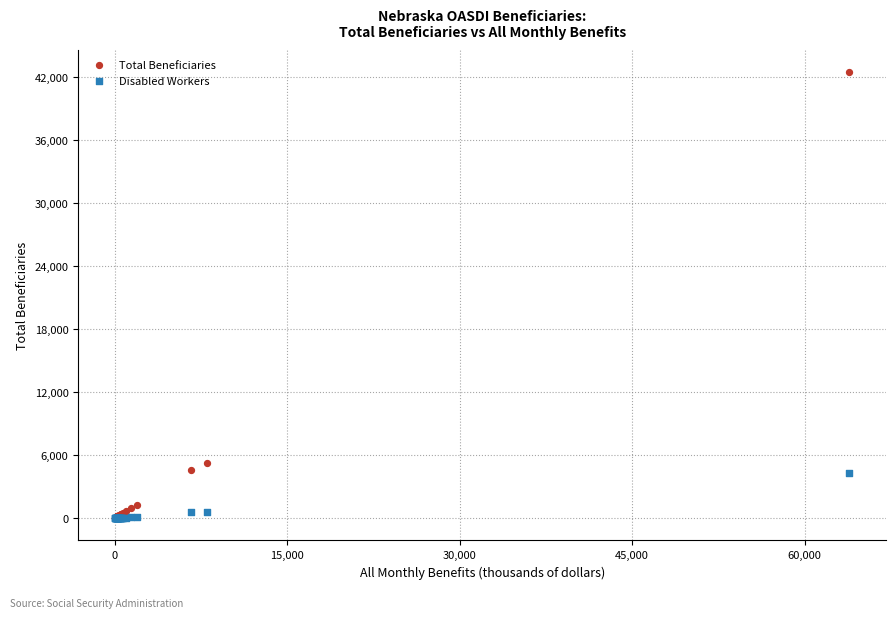

Across all series, what Y value is closest to 21225?

5280